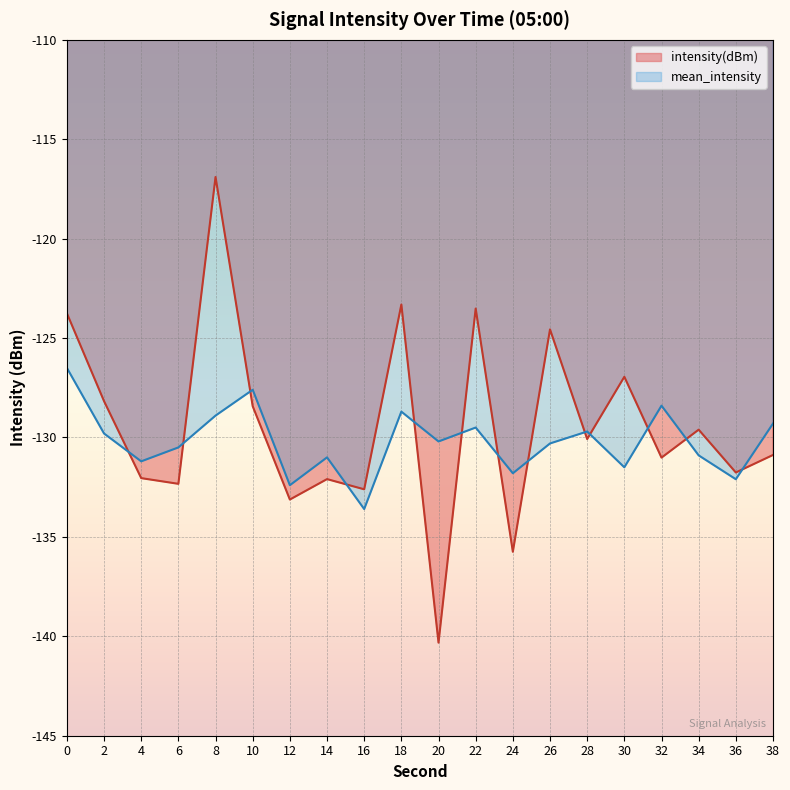

How many lines are shown in the chart?

2